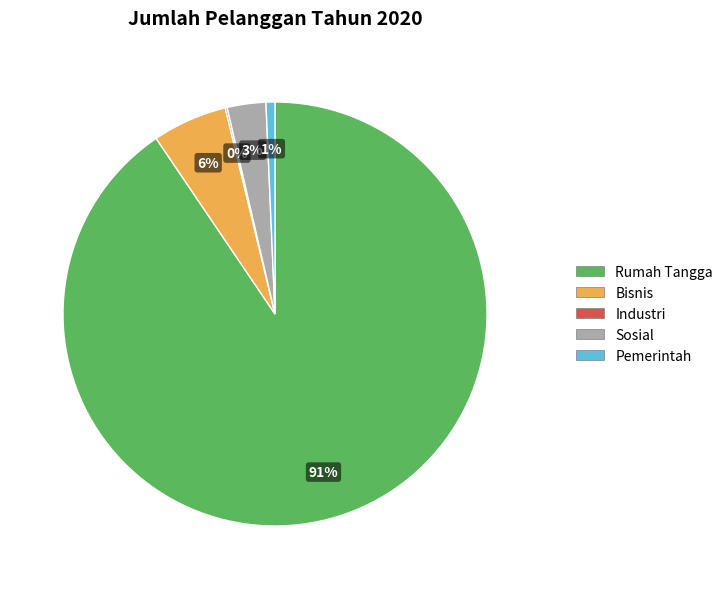

Which has a higher value, Rumah Tangga or Bisnis?

Rumah Tangga